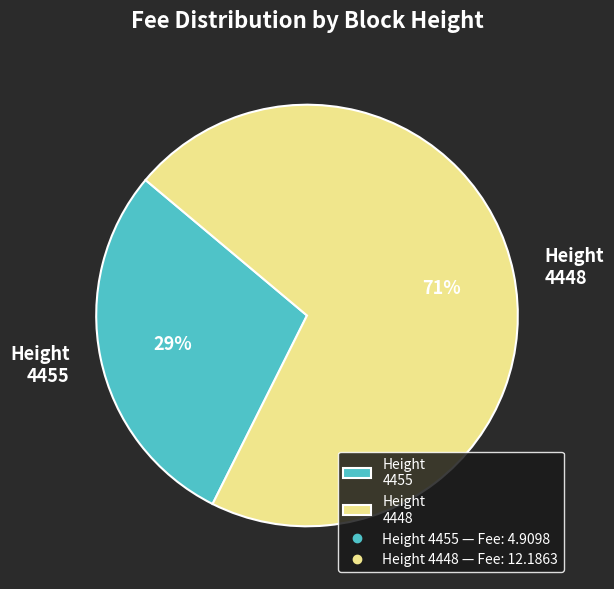

True or false: Height 4448 accounts for 77% of the total.

False